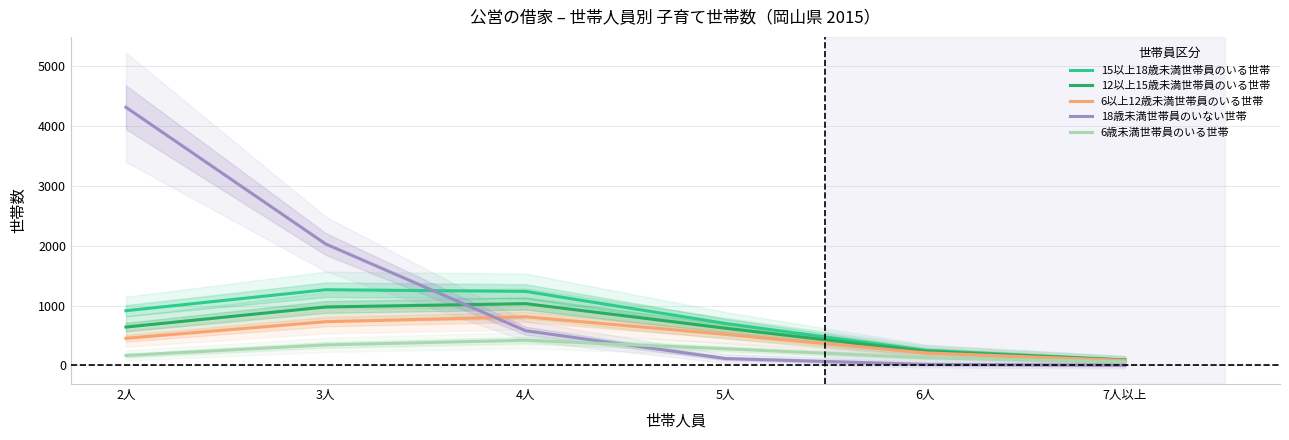

What is the total value across all series at 3人?

5344.9